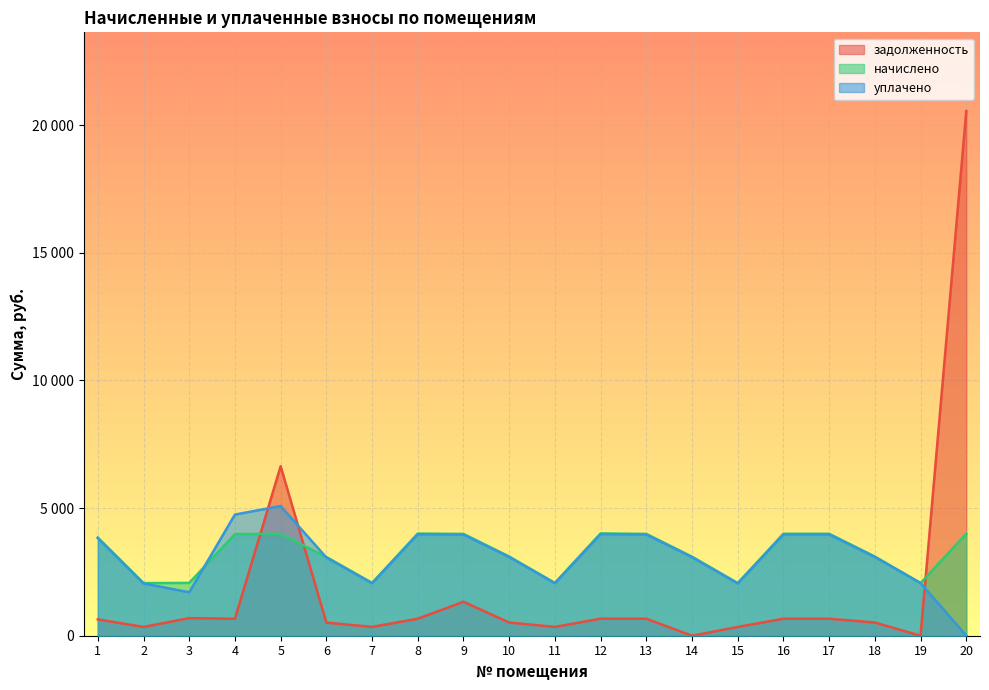

Is the value of начислено at 14 greater than the value of задолженность at 3?

Yes